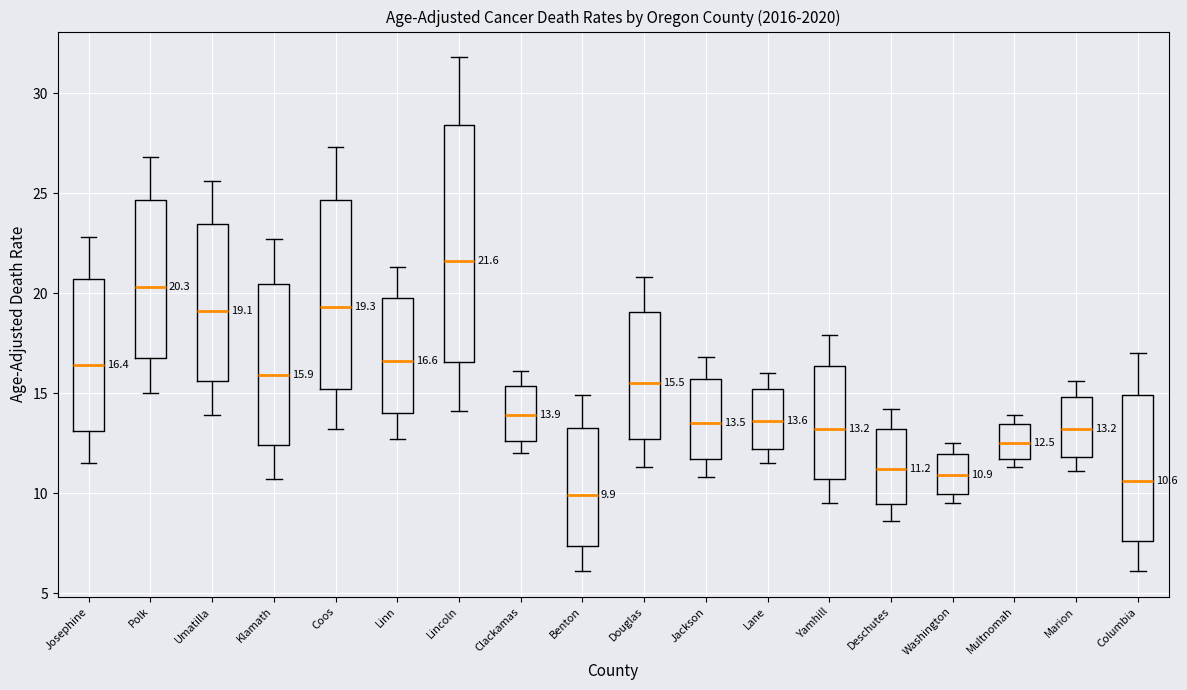

Which box is the tallest, from its lower edge to its upper edge?

Lincoln